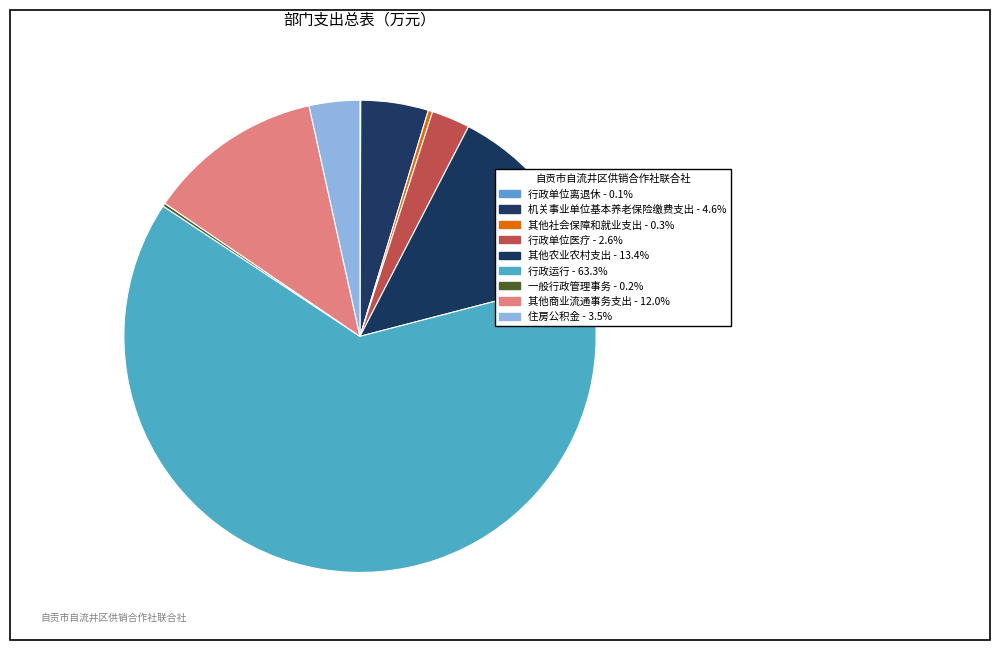

Which category has the smallest portion of the pie?

行政单位离退休